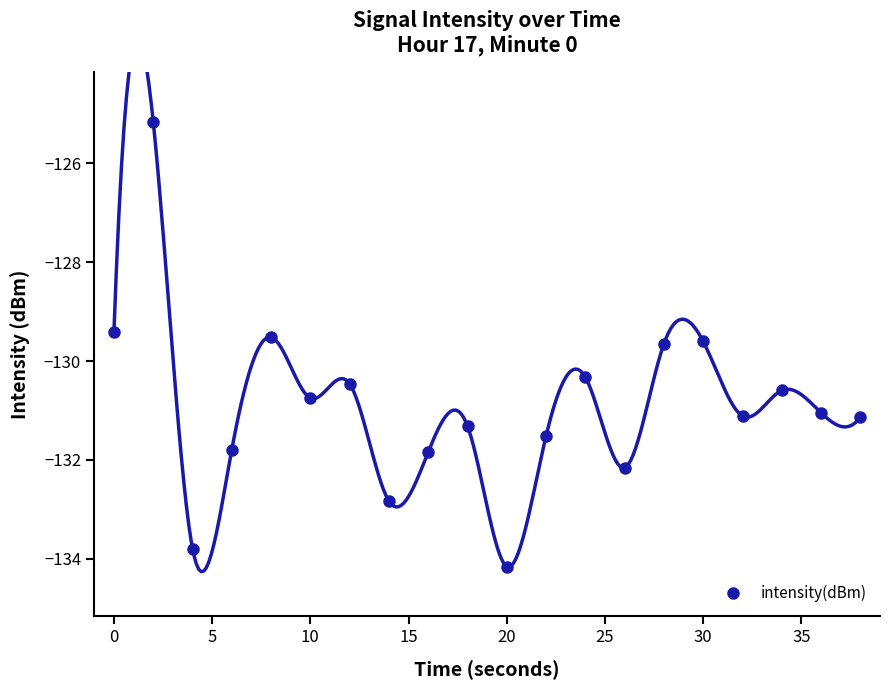

Is this an area chart (filled region under the line)?

No